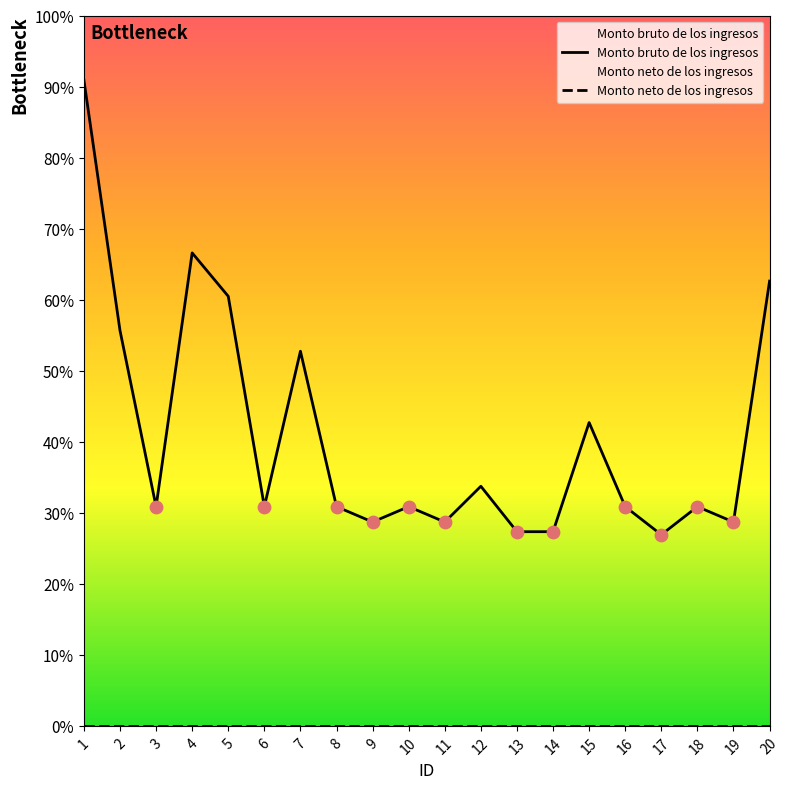

At how many categories does at least one series exceed 5274?

6